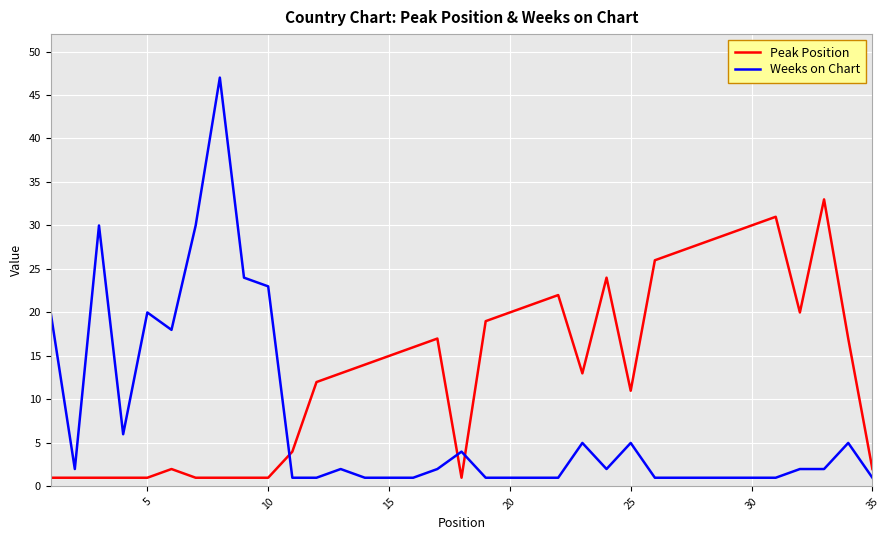

Which series has the largest range (max minus min)?

Weeks on Chart